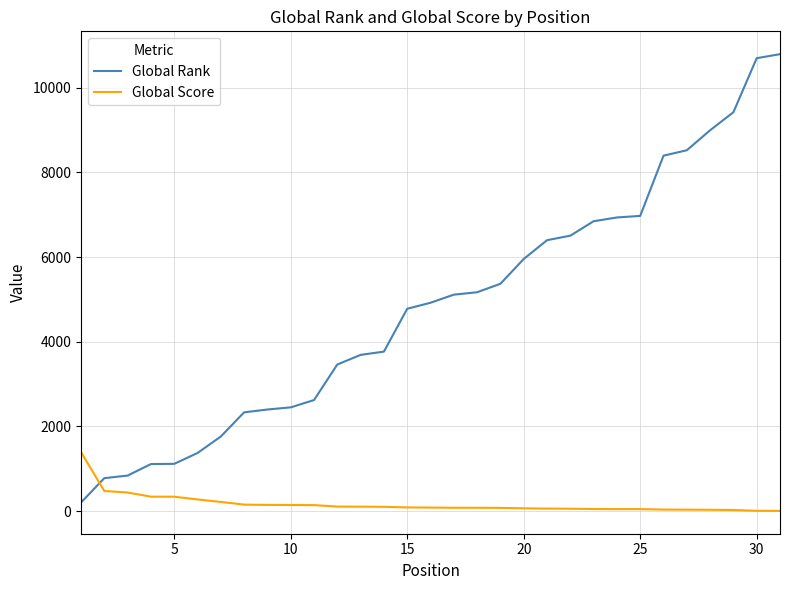

Which series has the largest total across all categories?

Global Rank